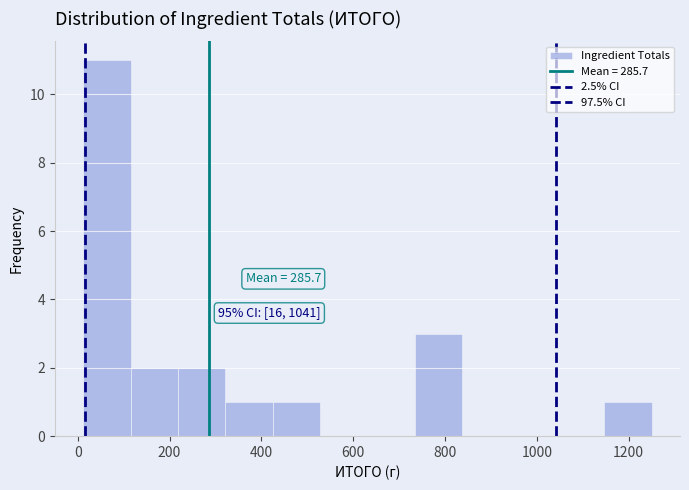

Which range on the x-axis has the tallest bar?

20 to 120